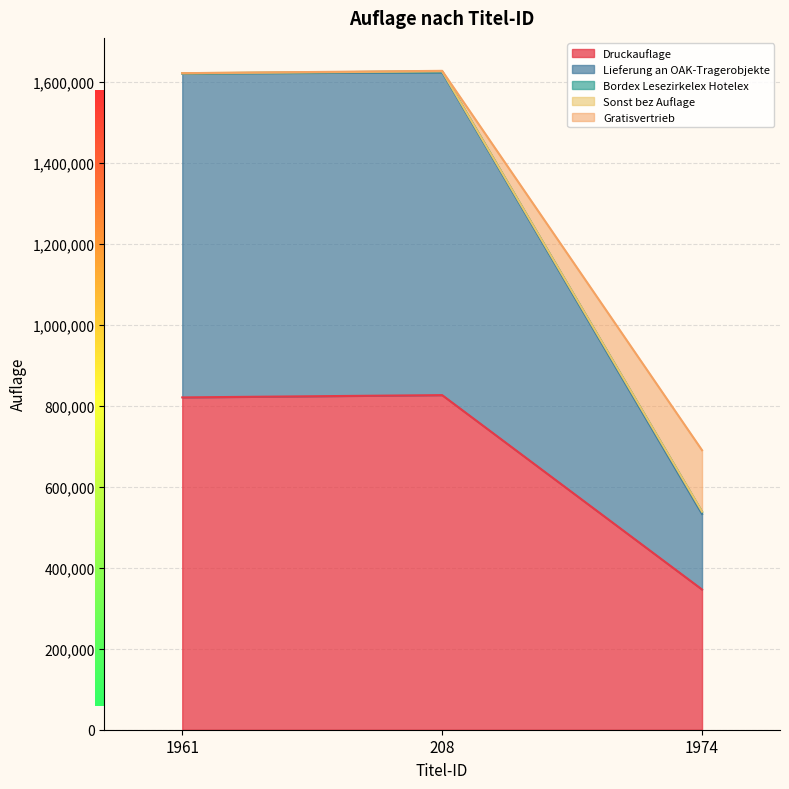

What is the label of the 1st point from the right?

1974